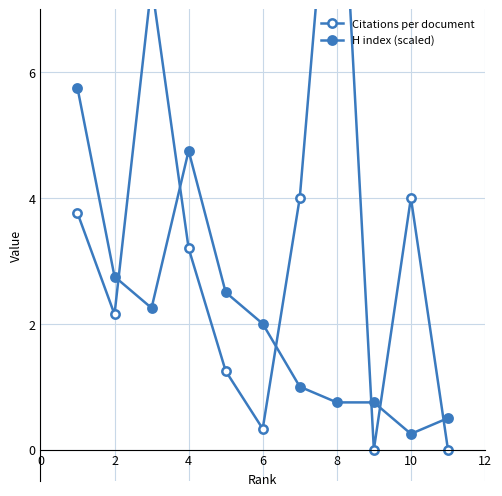

True or false: Citations per document has more than 1 interior local peaks.

True